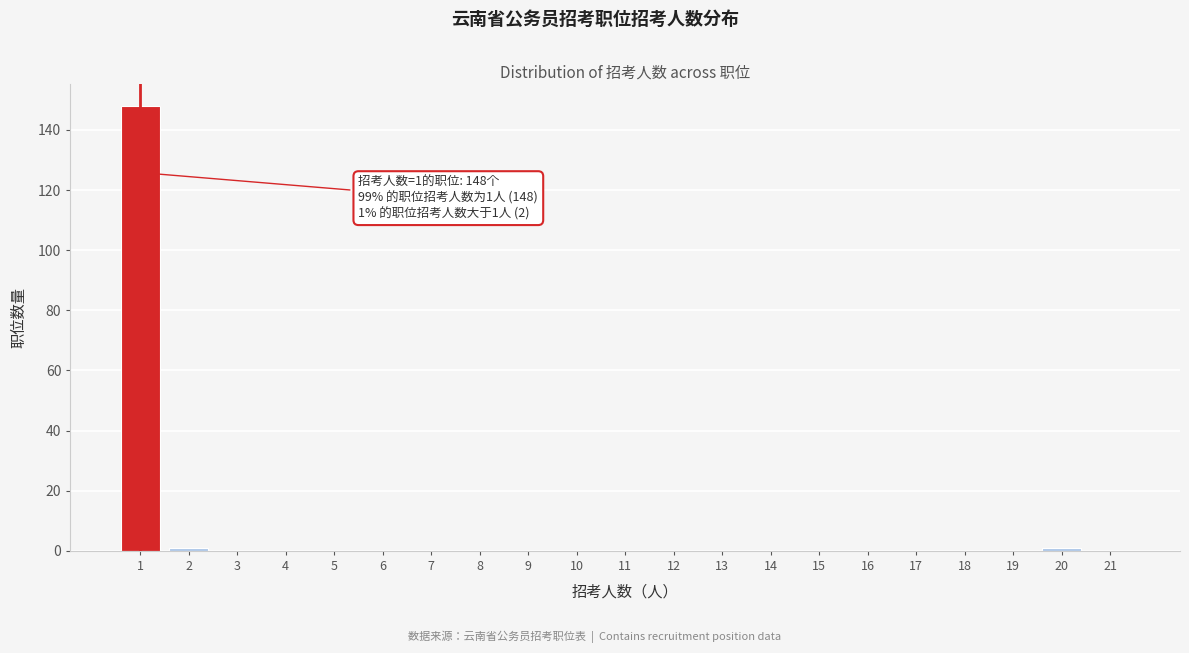

Reading left to right, transcribe all the data shown in this chart.

1=148	2=1	3=0	4=0	5=0	6=0	7=0	8=0	9=0	10=0	11=0	12=0	13=0	14=0	15=0	16=0	17=0	18=0	19=0	20=1	21=0